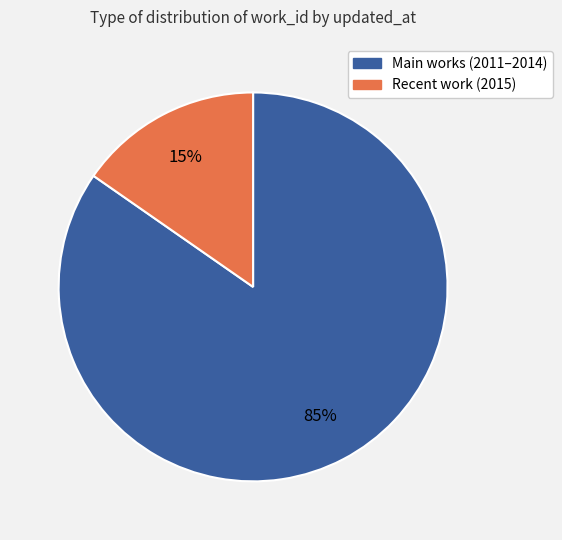

To the nearest percent, what is the average slice percentage?

50%